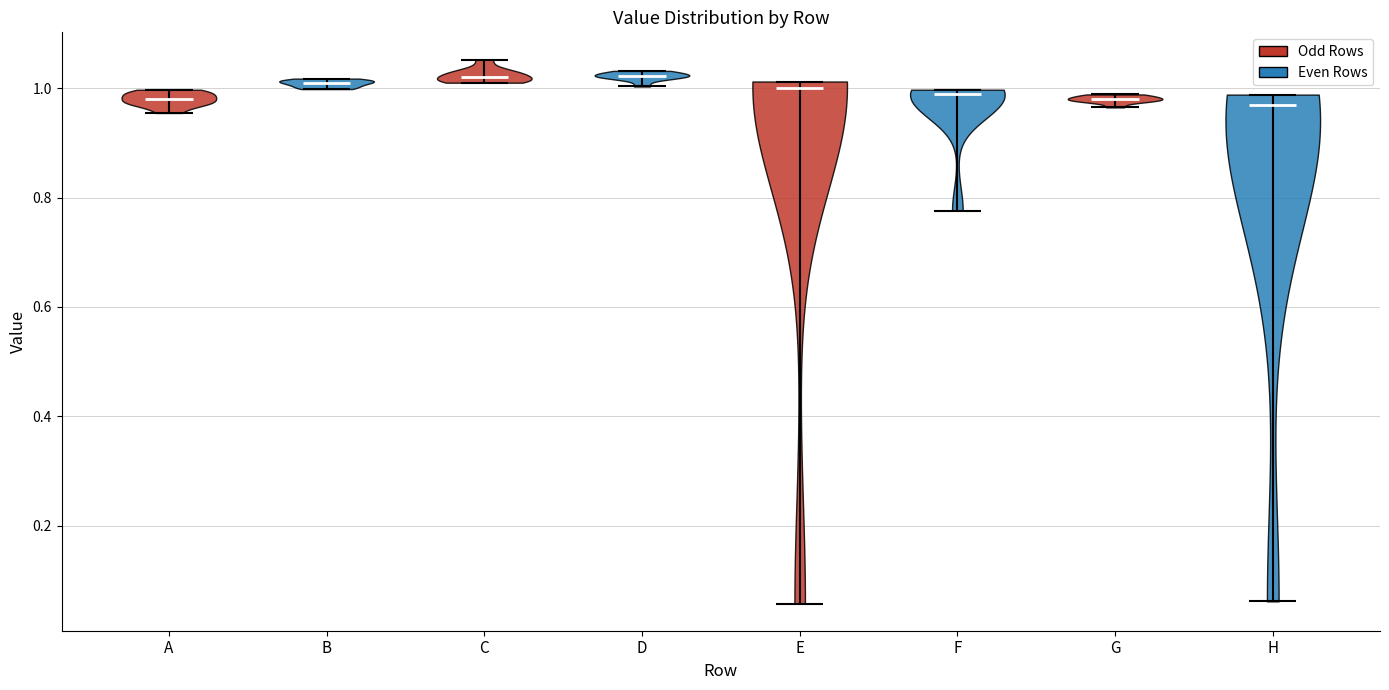

Reading left to right, read every violin against the y-axis: where its median line is, and the lowest and highest points it reaches. The values are not printed on the chart, so give them approximately, as read against the axis.

A: median line 0.98, lowest point 0.96, highest point 1.00
B: median line 1.00, lowest point 1.00, highest point 1.02
C: median line 1.02, lowest point 1.00, highest point 1.06
D: median line 1.02, lowest point 1.00, highest point 1.04
E: median line 1.00, lowest point 0.06, highest point 1.02
F: median line 0.98, lowest point 0.78, highest point 1.00
G: median line 0.98, lowest point 0.96, highest point 0.98
H: median line 0.96, lowest point 0.06, highest point 0.98